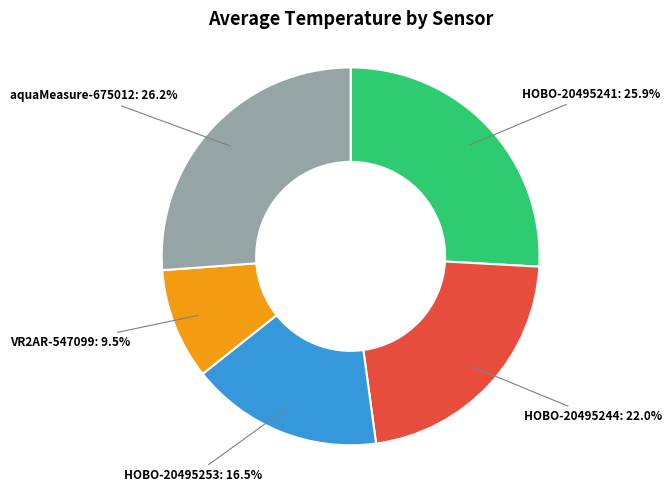

To the nearest percent, what is the difference between the VR2AR-547099 and HOBO-20495253 slice percentages?

7%